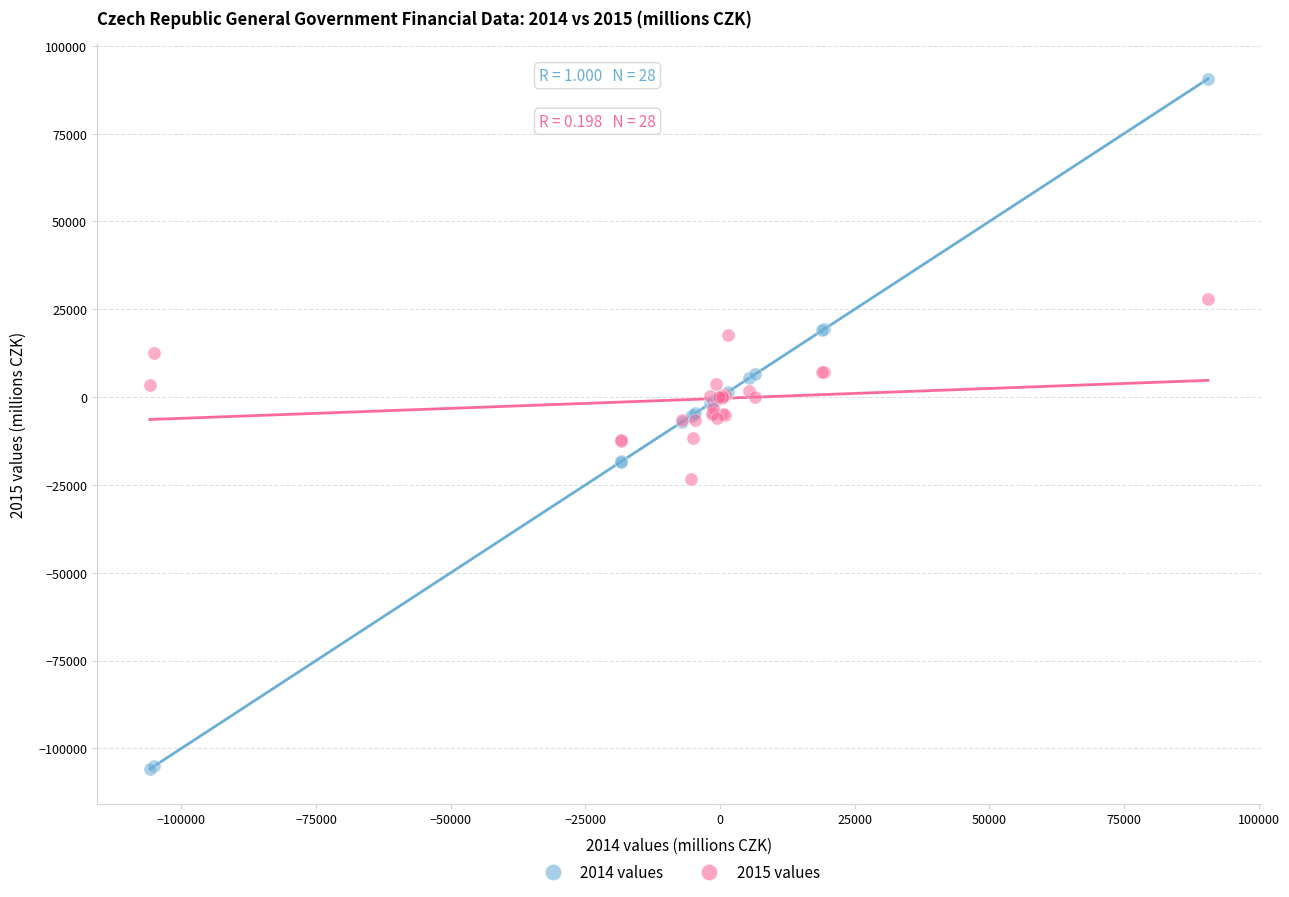

Which series reaches the minimum Y coordinate?

2014 values